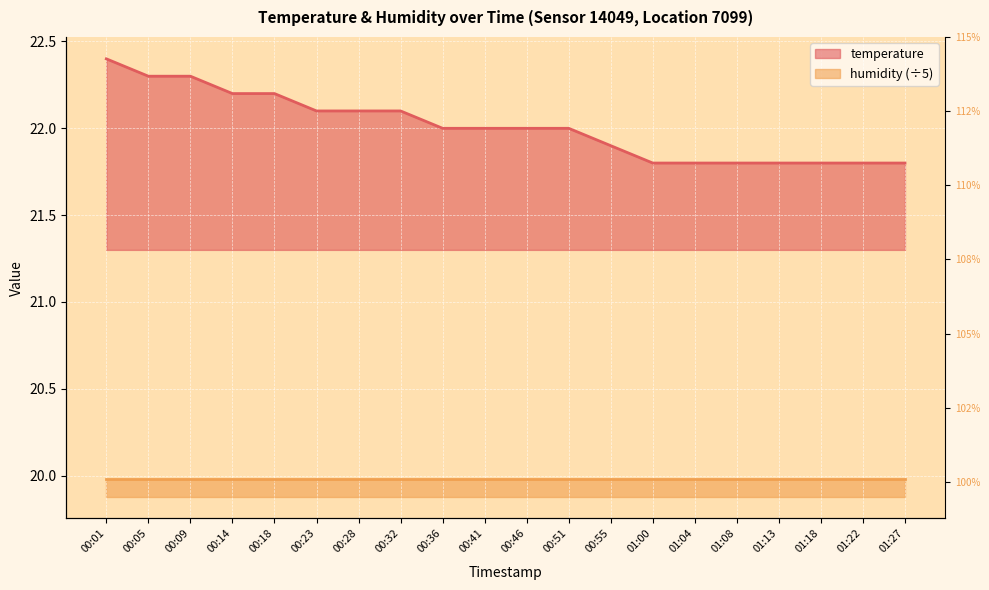

Count the values in the range 21 to 22.

12